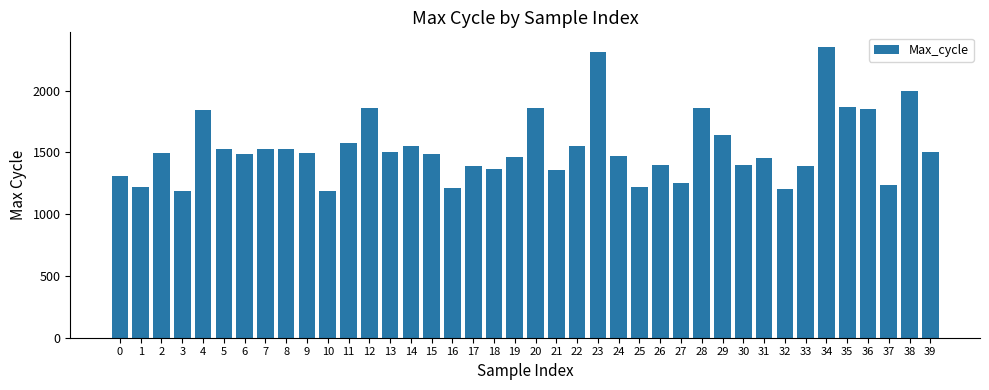

What is the difference between the maximum and second lowest values?

1168